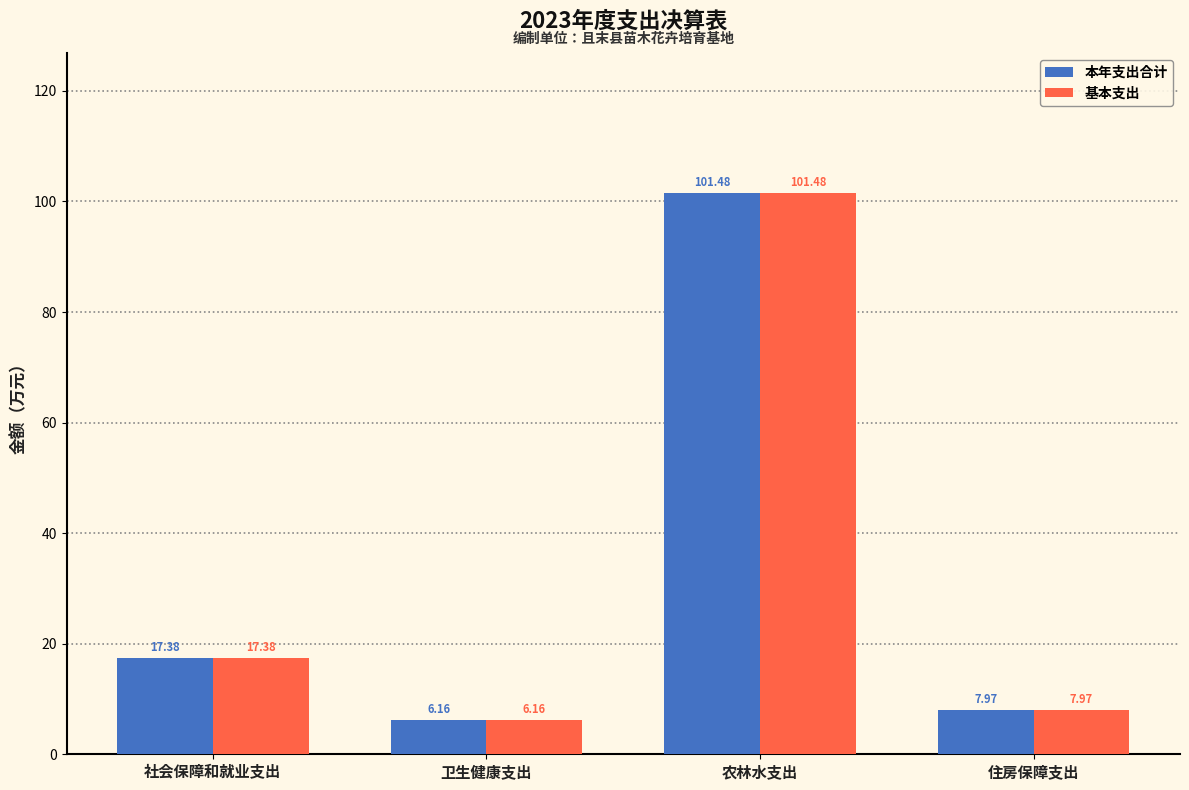

Rank the categories by 基本支出 value from lowest to highest.

卫生健康支出, 住房保障支出, 社会保障和就业支出, 农林水支出